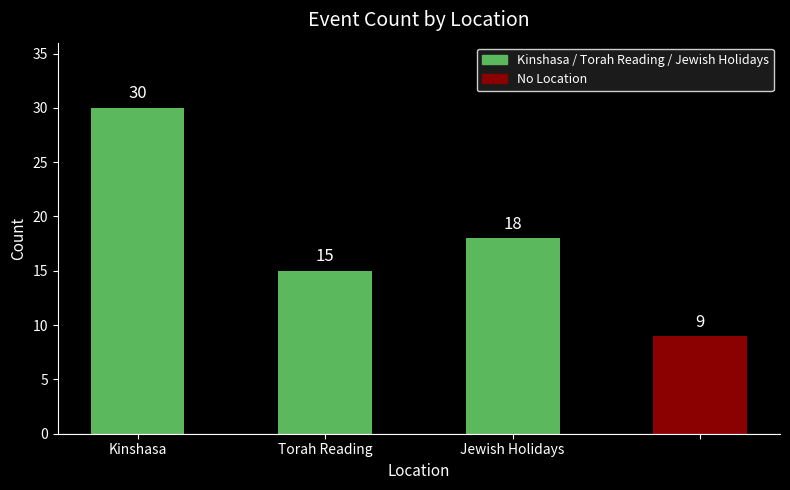

Reading right to left, what are all the values shown in this chart?

9	18	15	30